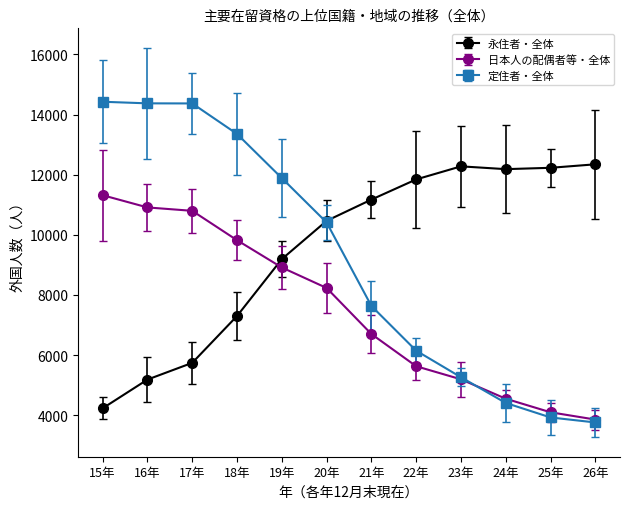

The value of 日本人の配偶者等・全体 at 20年 is 8232. True or false?

True